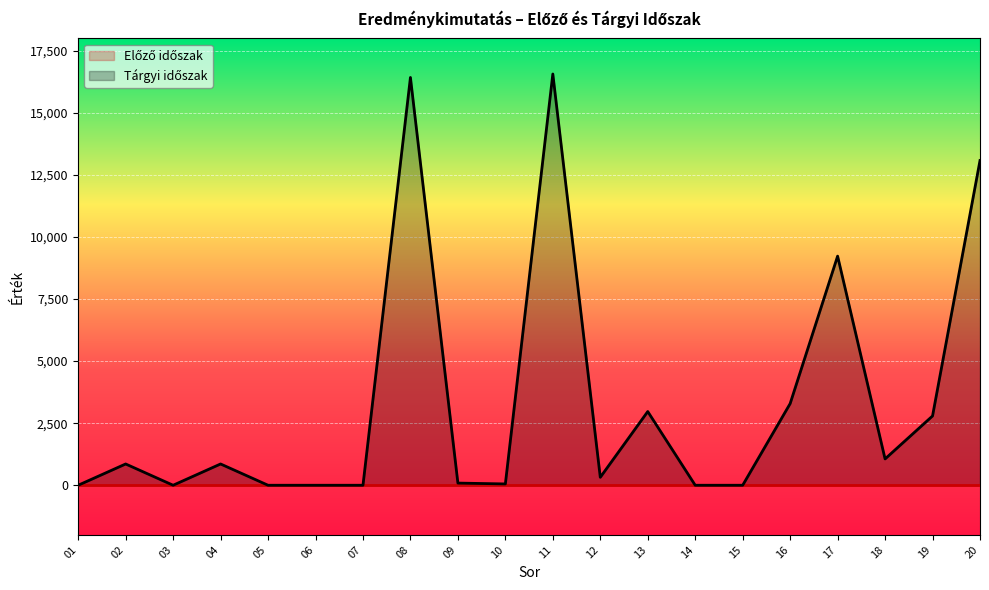

How many points are higher than both their immediate neighbors (excluding endpoints)?

6